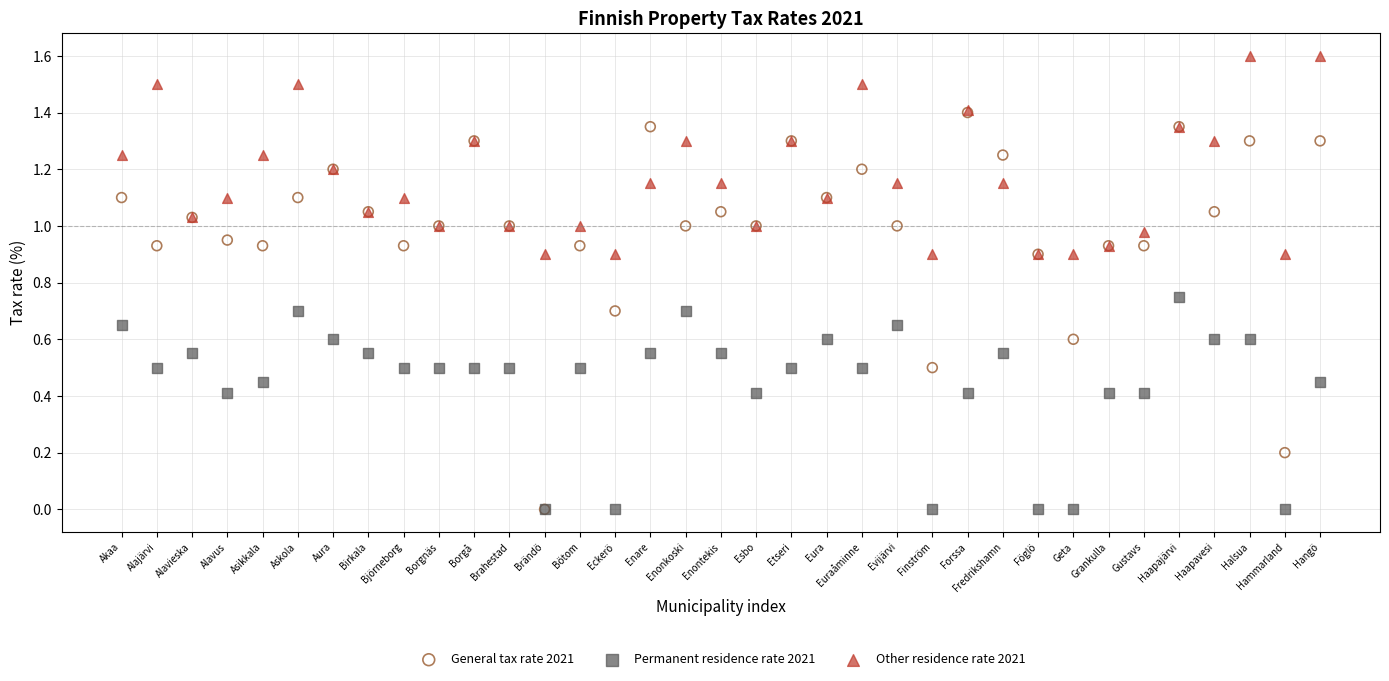

Which series has the largest Y range (max minus min)?

General tax rate 2021